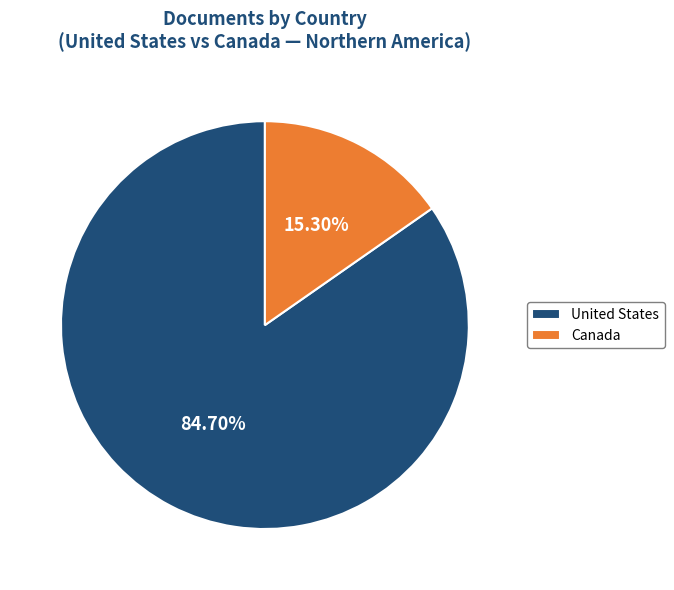

What percentage is the United States slice, to the nearest percent?

85%